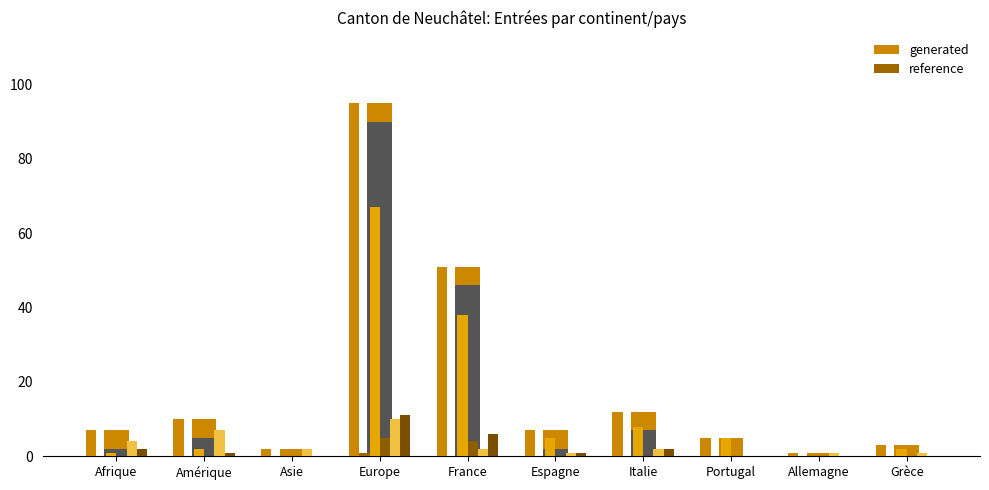

Are the bars horizontal?

No